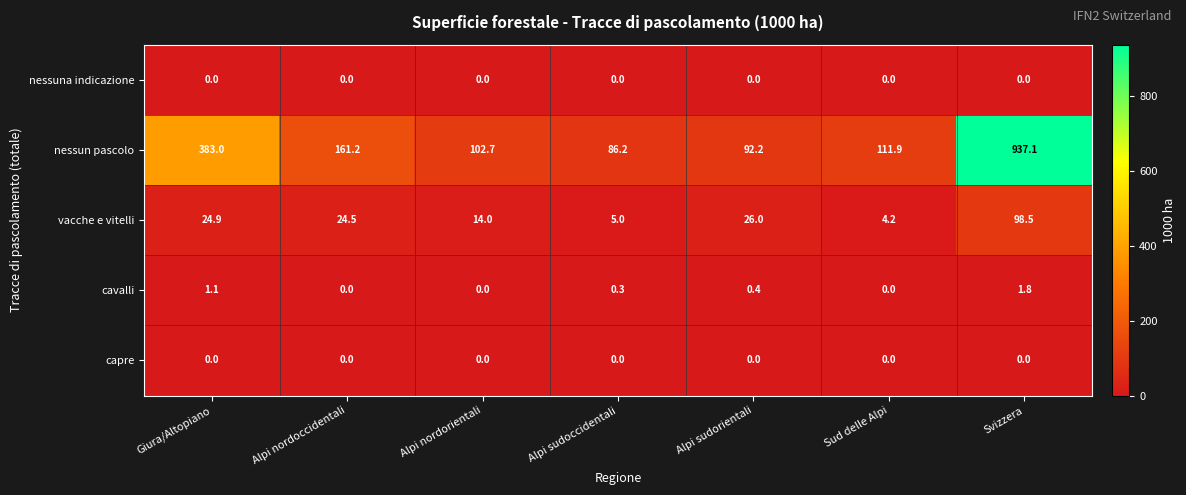

Which label corresponds to the largest value in the chart?

Svizzera